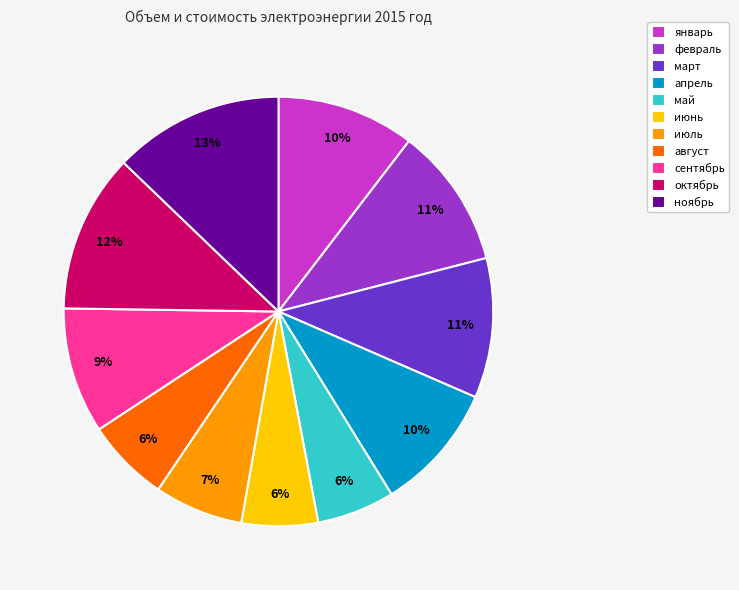

To the nearest percent, what portion does июнь represent?

6%